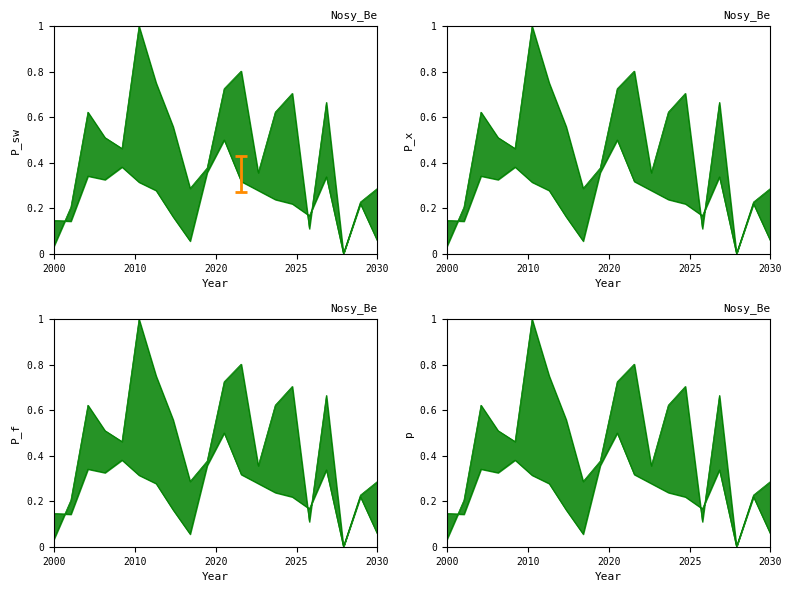

Reading left to right, extract all data points from this chart.

SDS_P1: 0.0	0.2	0.6	0.5	0.5	1.0	0.8	0.6	0.3	0.4	0.7	0.8	0.4	0.6	0.7	0.1	0.7	0.0	0.2	0.3
SDS_P2: 0.1	0.1	0.3	0.3	0.4	0.3	0.3	0.2	0.1	0.4	0.5	0.3	0.3	0.2	0.2	0.2	0.3	0.0	0.2	0.1